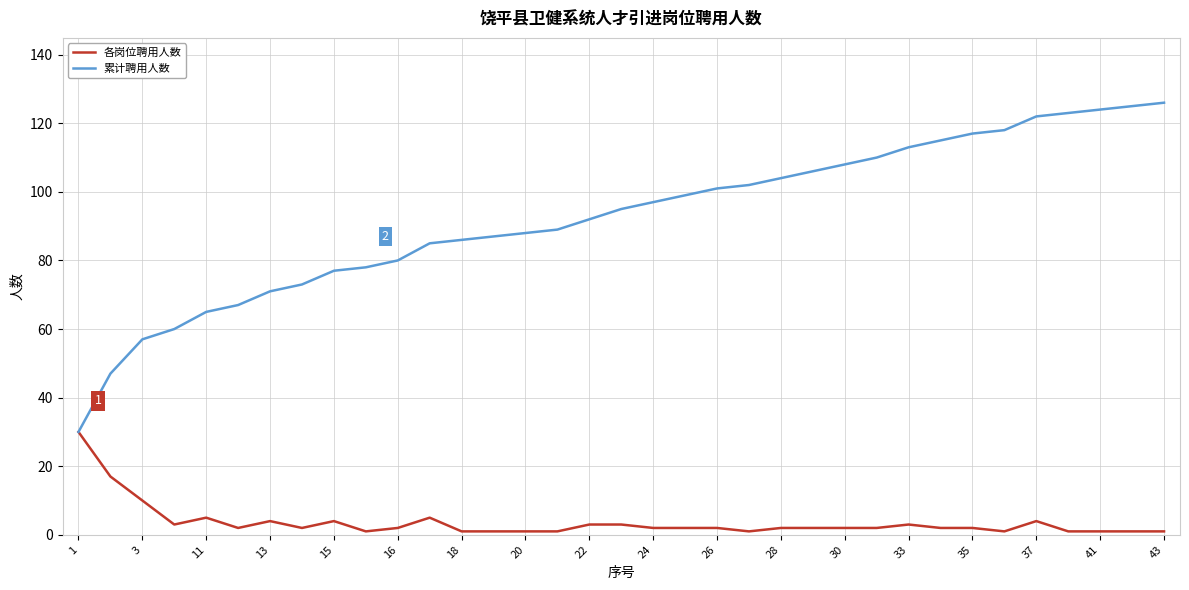

Which series has the largest total across all categories?

累计聘用人数